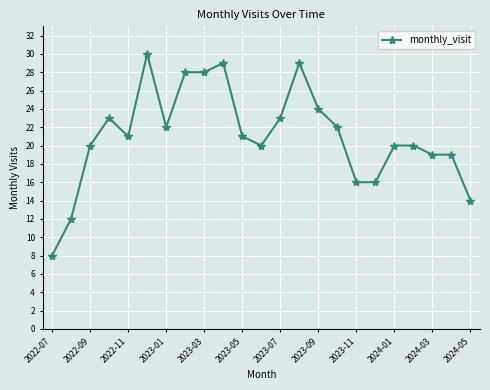

What is the minimum value shown in the chart?

8